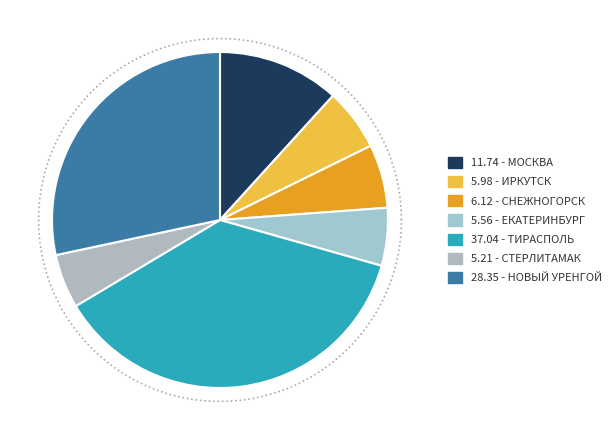

The СУЛТАНОВ ЭМИЛЬ slice represents 17% of the pie. True or false?

False